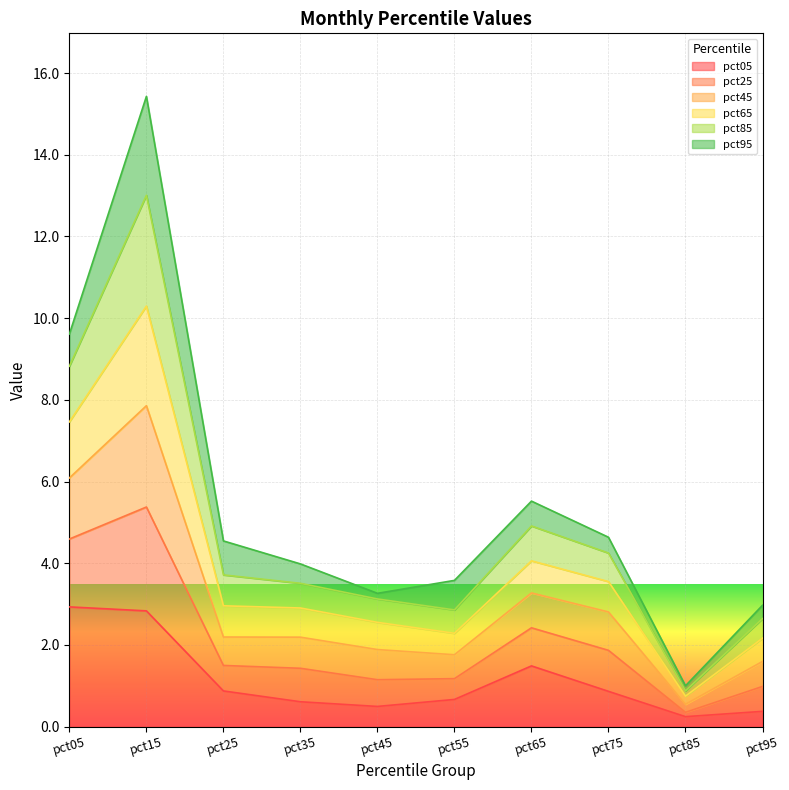

At which category is the sum across all series the highest?

pct15